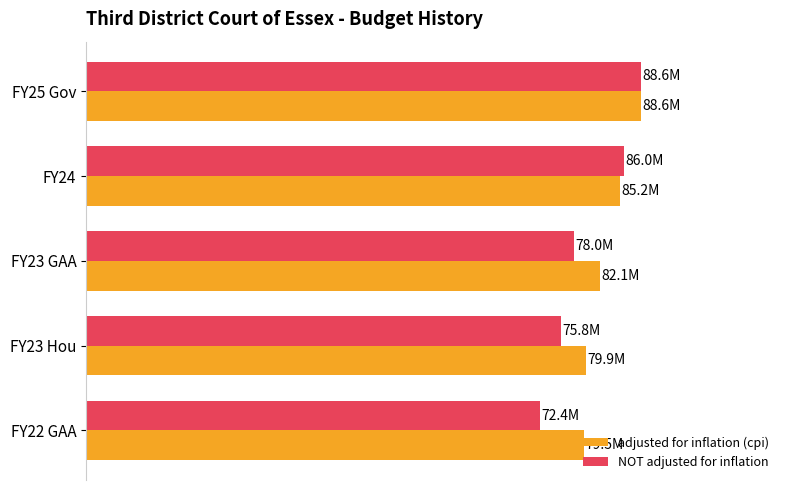

What are all the series names shown in the legend?

adjusted for inflation (cpi), NOT adjusted for inflation